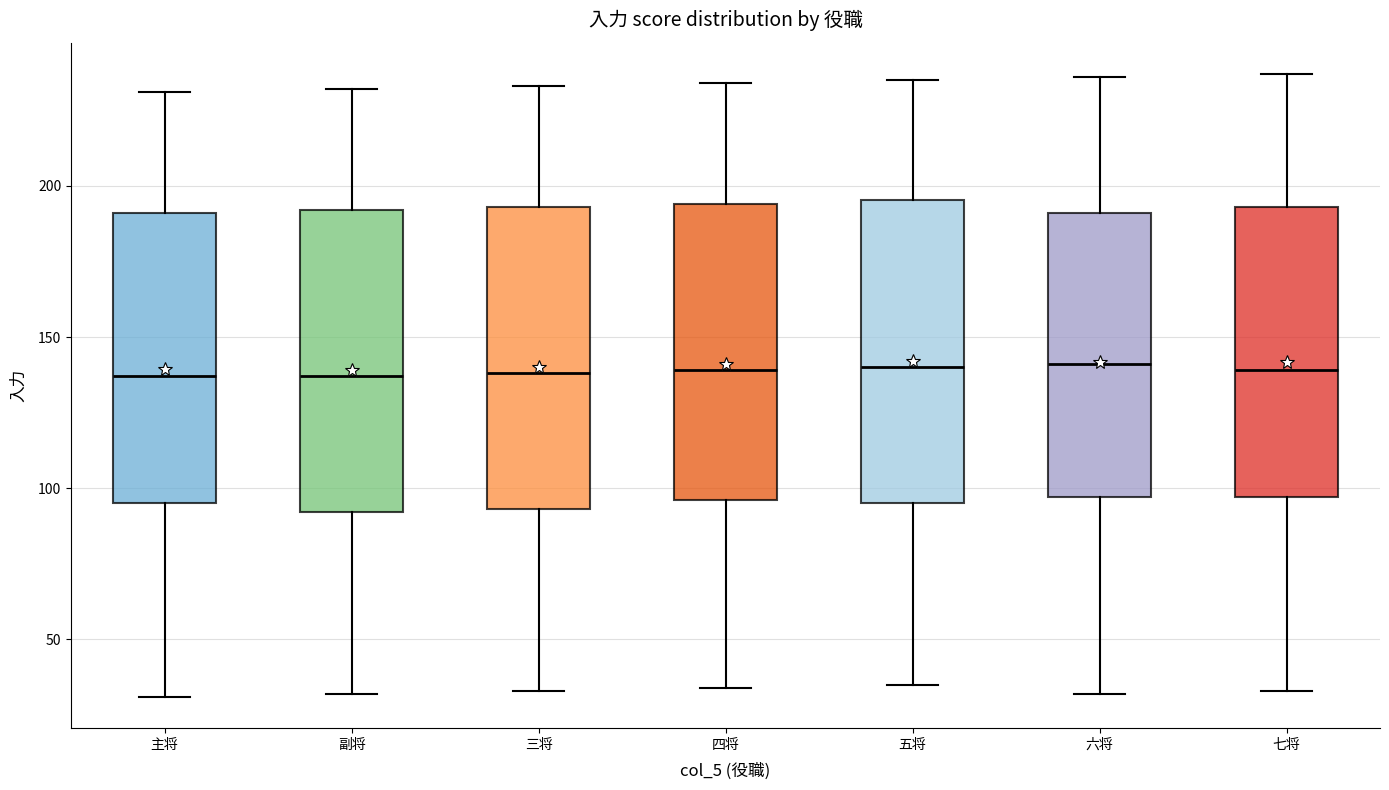

Reading left to right, transcribe this box plot: for each box, give where its median line is, the range the box spans, and where its two whiskers end, as read against the y-axis. The values are not printed on the chart, so give them approximately, as read against the axis.

主将: median 135, box 95 to 190, whiskers 30 to 230
副将: median 135, box 90 to 190, whiskers 30 to 230
三将: median 140, box 95 to 195, whiskers 35 to 235
四将: median 140, box 95 to 195, whiskers 35 to 235
五将: median 140, box 95 to 195, whiskers 35 to 235
六将: median 140, box 95 to 190, whiskers 30 to 235
七将: median 140, box 95 to 195, whiskers 35 to 235